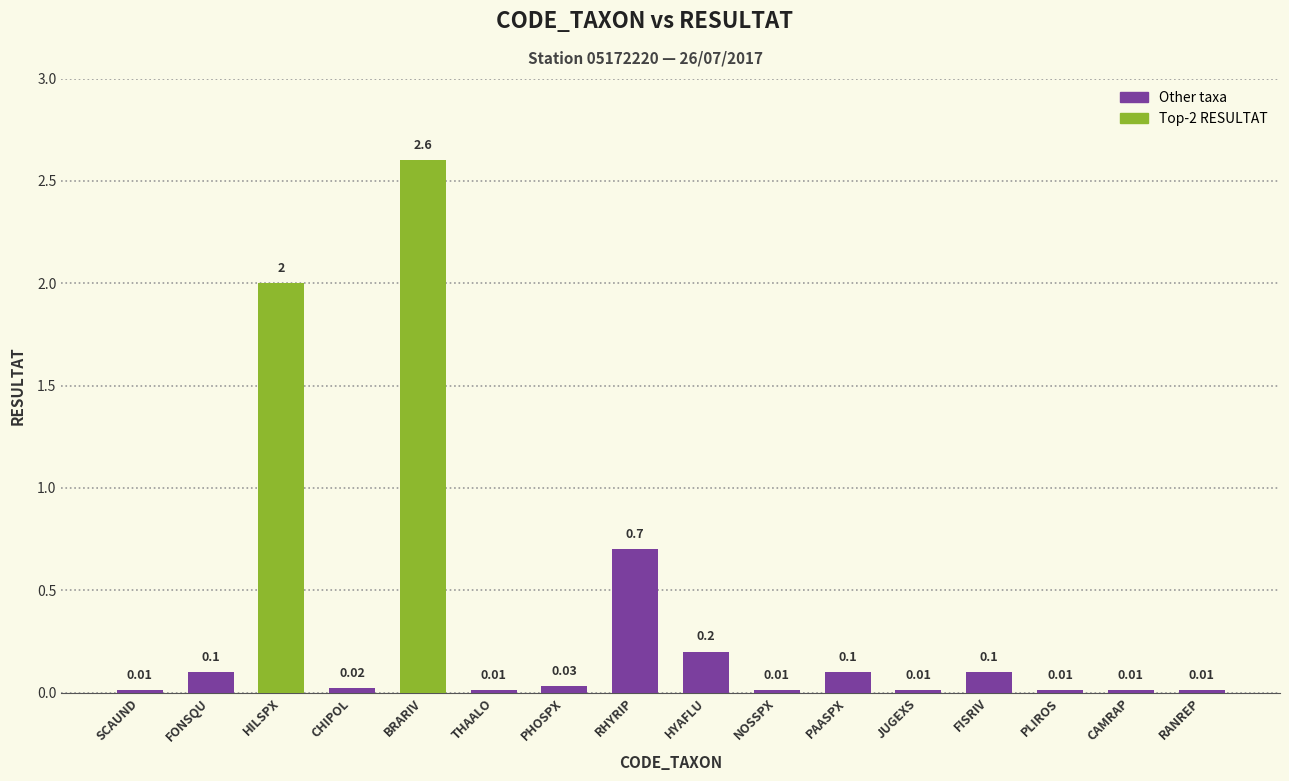

What is the maximum value shown in the chart?

2.6